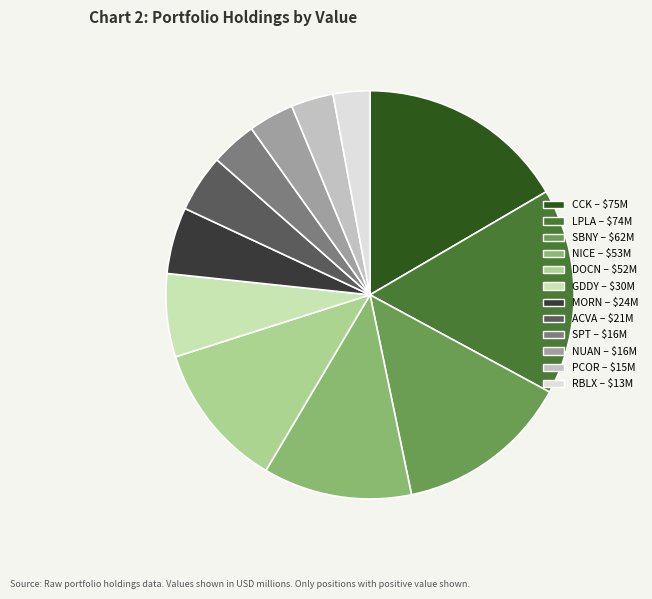

What is the smallest slice in the pie chart?

ROBLOX CORP